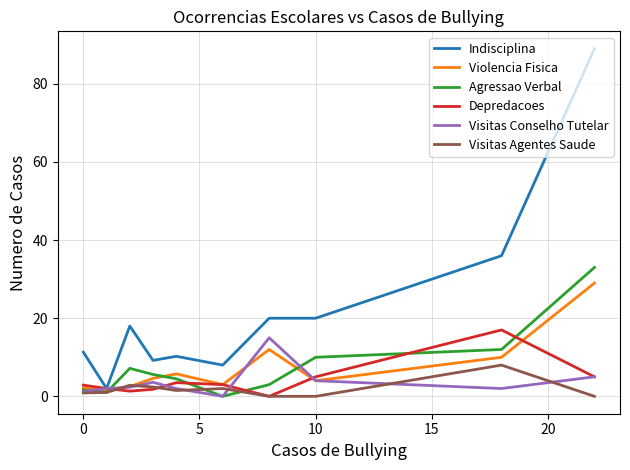

What is the maximum value for Violencia Fisica?

29.0